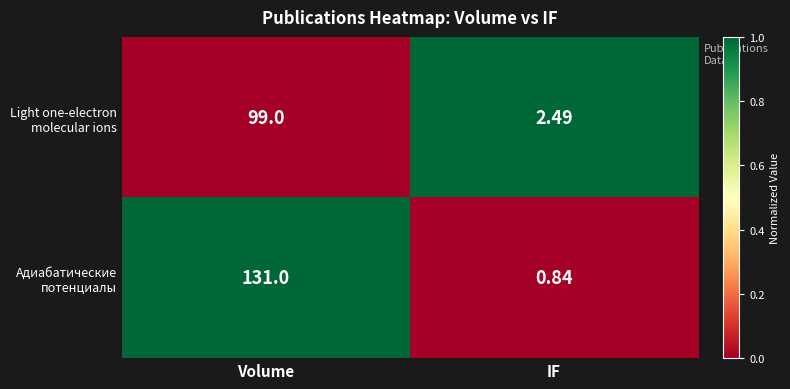

At which category is the sum across all series the highest?

Volume